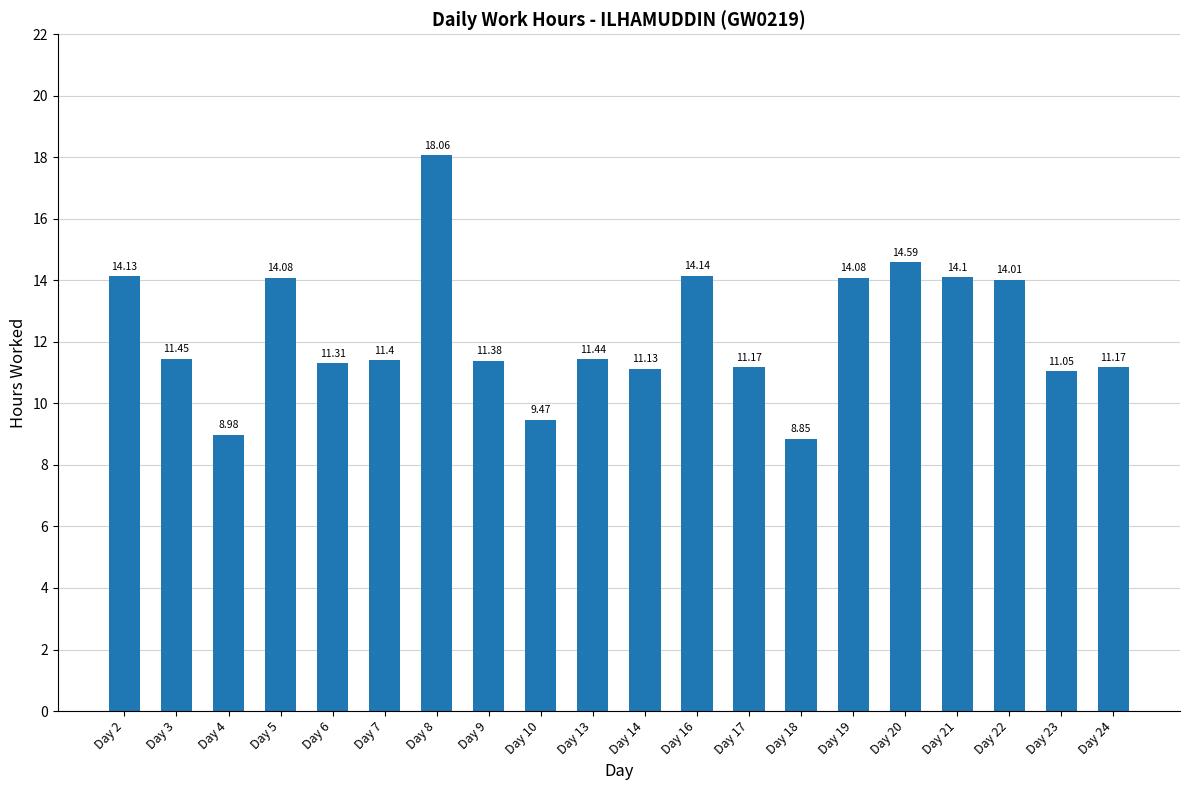

What is the change in value from Day 10 to Day 18?

-0.6